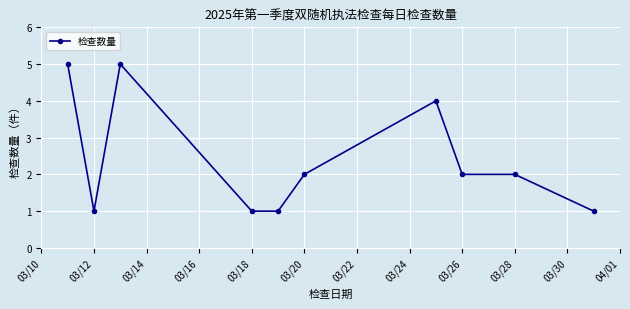

What is the greatest value displayed?

5